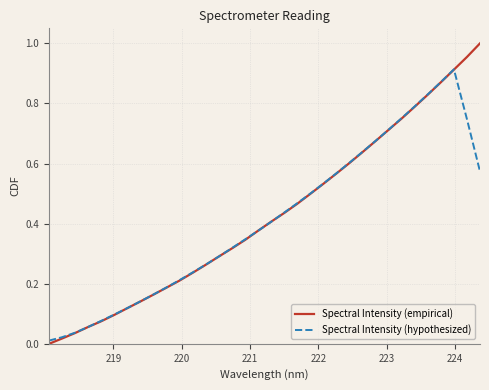

Which series has the largest range (max minus min)?

Spectral Intensity (empirical)